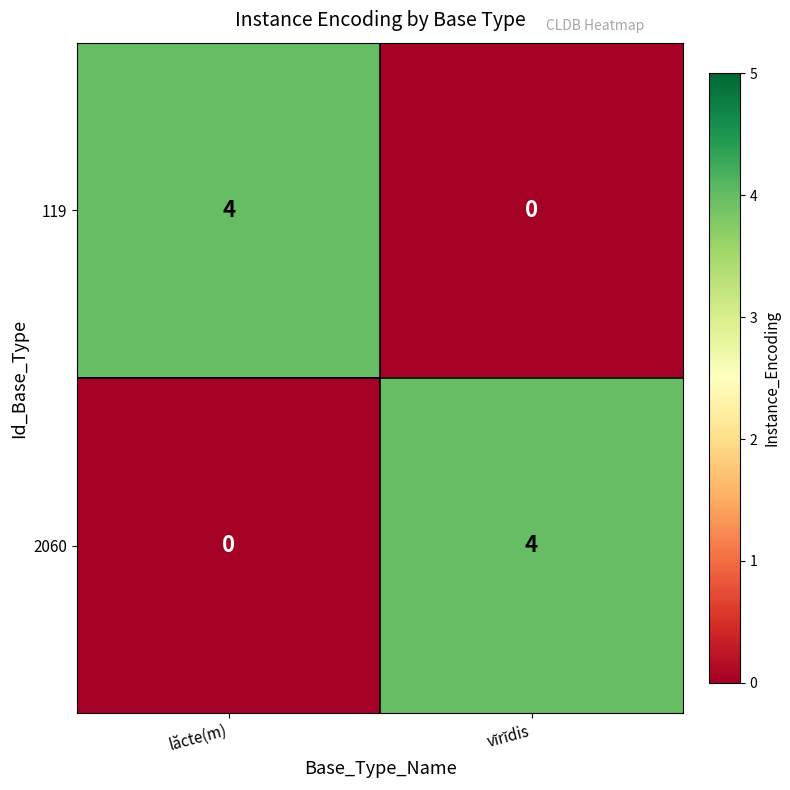

True or false: 2060 has a value of 2 at lăcte(m).

False